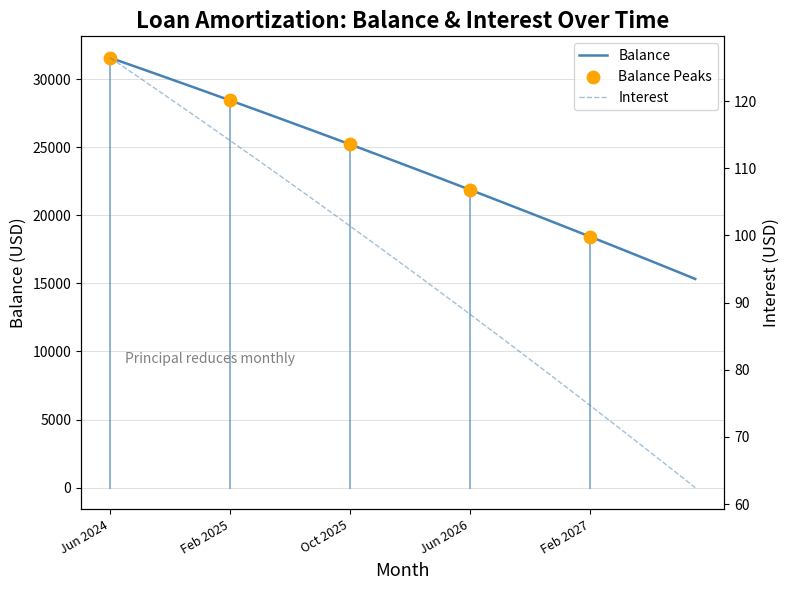

Is the value of Interest at Jul 2024 greater than the value of Balance at Feb 2025?

No